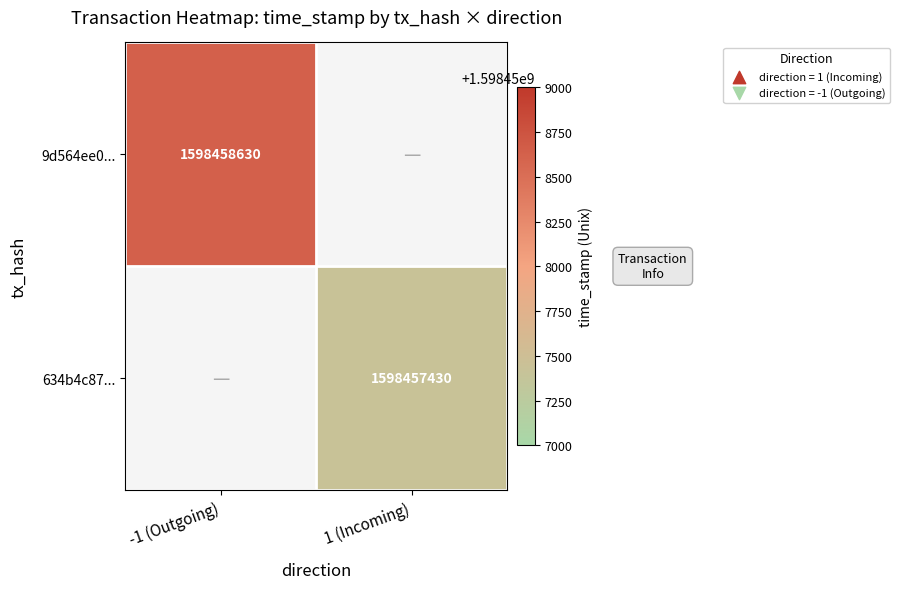

Is it true that 9d564ee0... equals 1598458630 at -1 (Outgoing)?

True